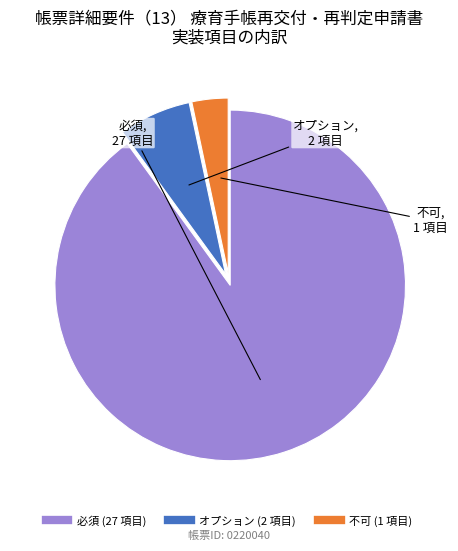

Count the number of slices in the pie.

3